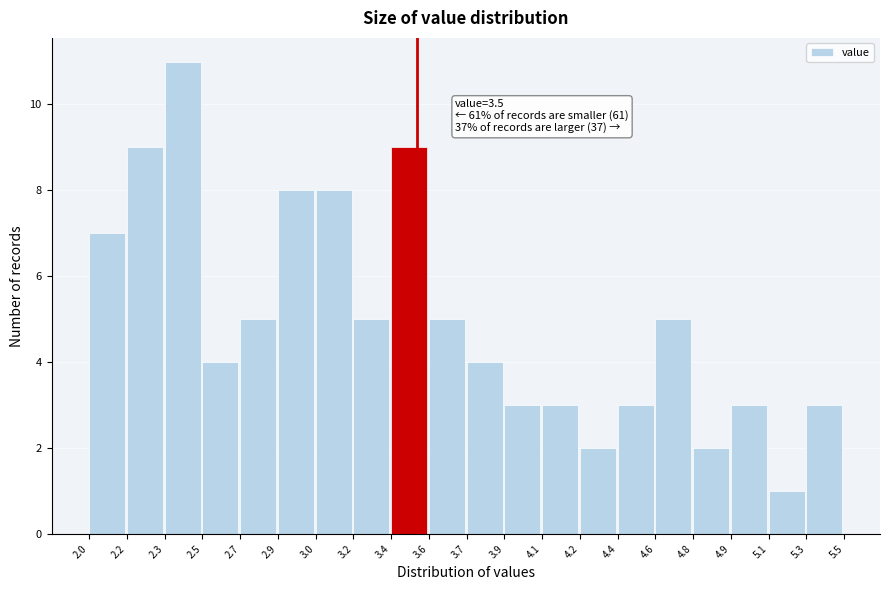

Reading left to right, list all the values displayed in this chart.

2.0=7	2.2=9	2.3=11	2.5=4	2.7=5	2.9=8	3.0=8	3.2=5	3.4=9	3.6=5	3.7=4	3.9=3	4.1=3	4.2=2	4.4=3	4.6=5	4.8=2	4.9=3	5.1=1	5.3=3